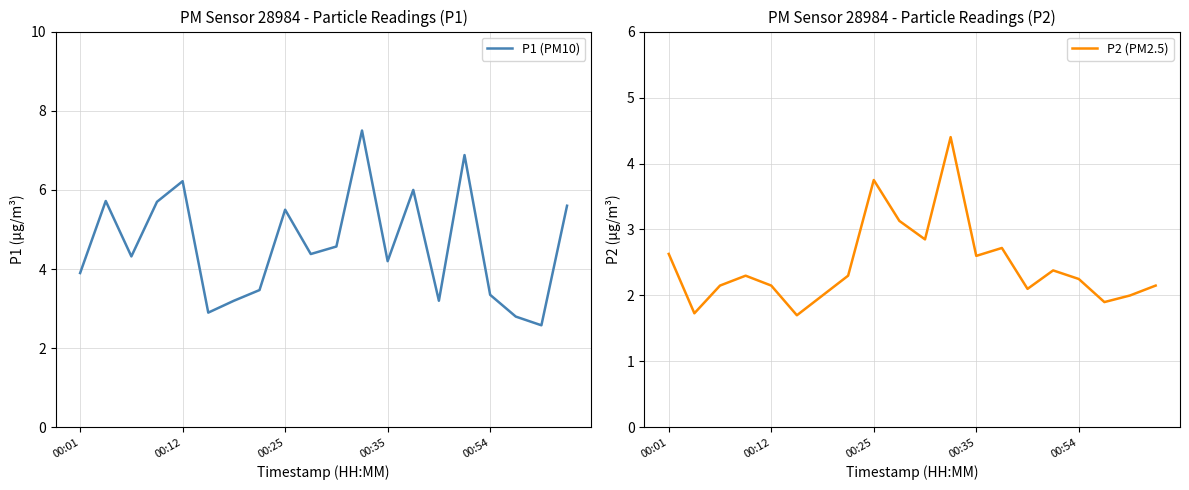

The P2 (PM2.5) series shows 2.0 at 6. True or false?

True